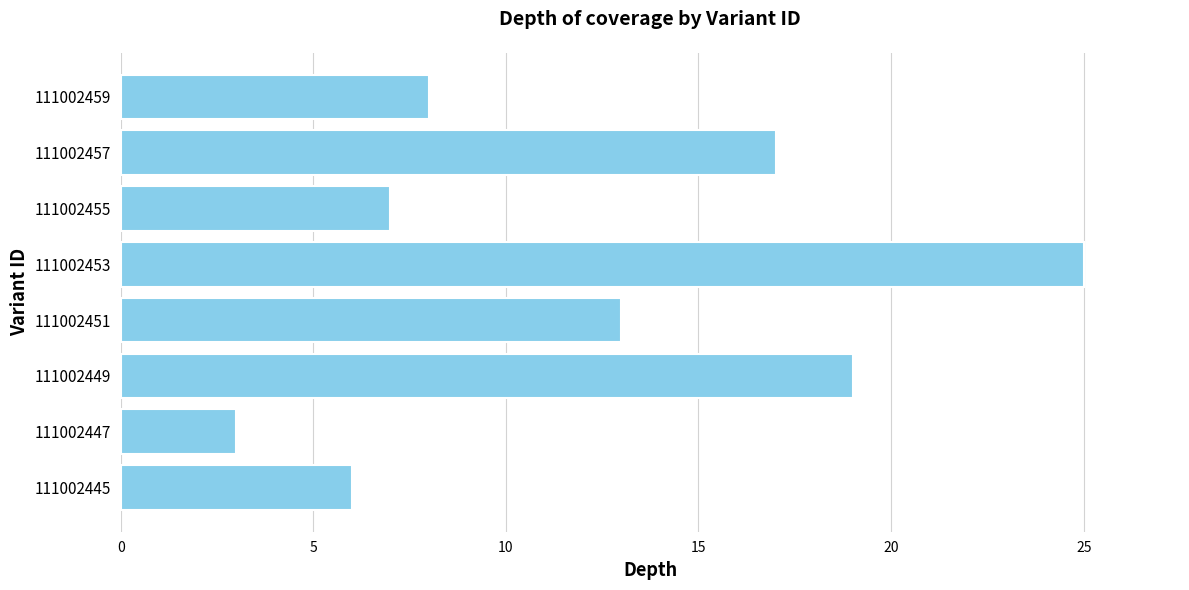

Reading top to bottom, list all the values displayed in this chart.

111002459=8	111002457=17	111002455=7	111002453=25	111002451=13	111002449=19	111002447=3	111002445=6